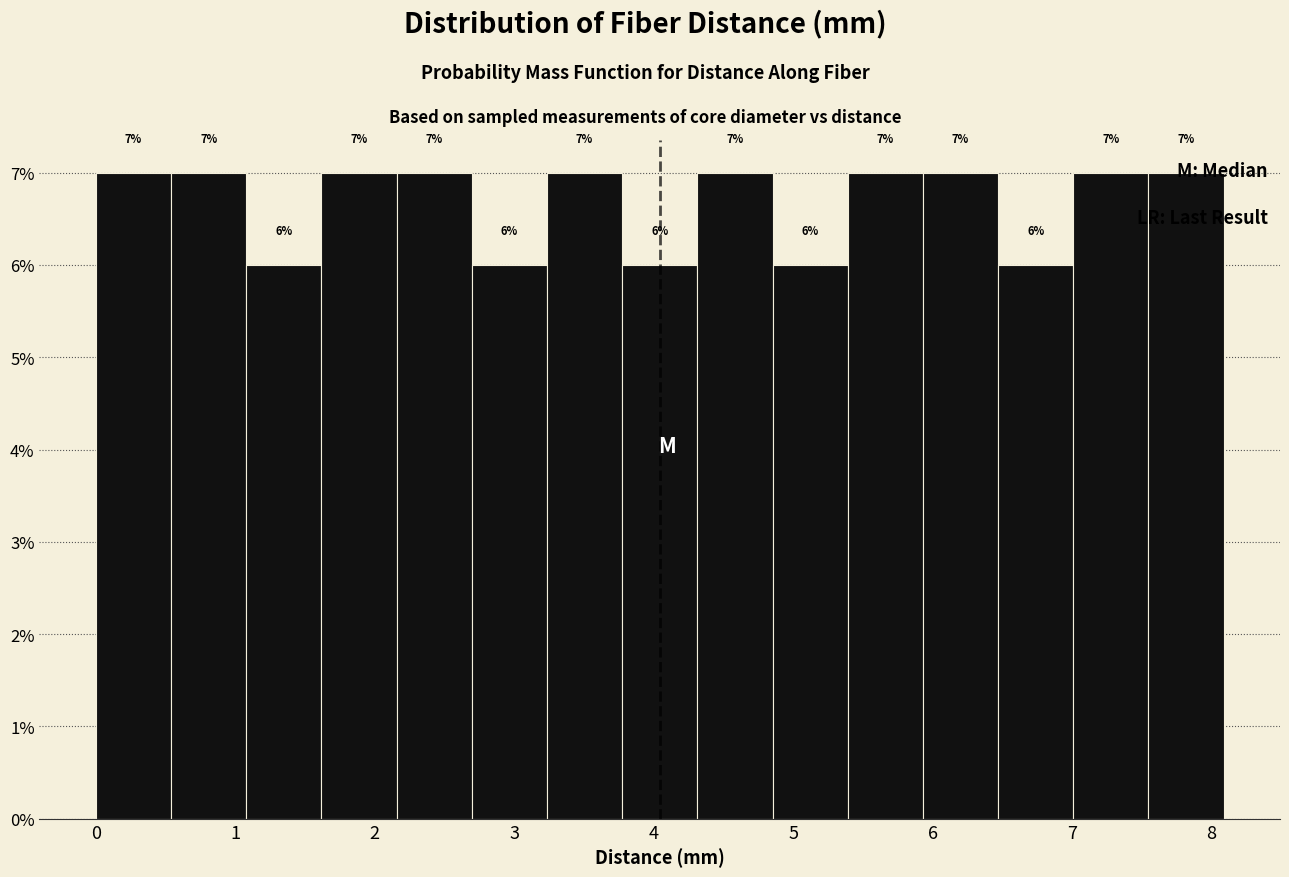

How tall is the bar that spans 2.2 to 2.7 on the x-axis? The bar edges are not printed on the chart, so give them approximately, as read against the axis.

7